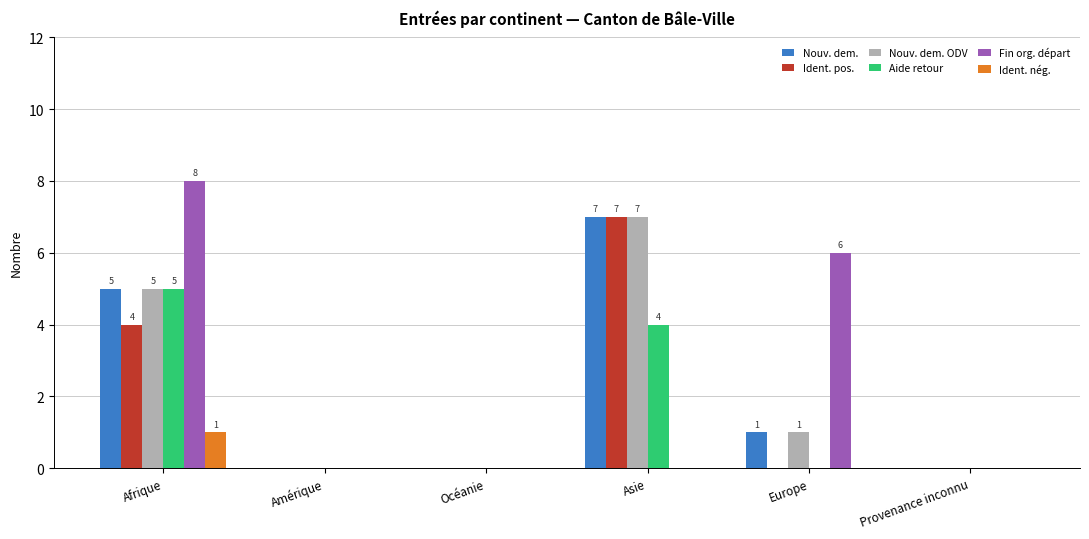

At which category is the sum across all series the highest?

Afrique